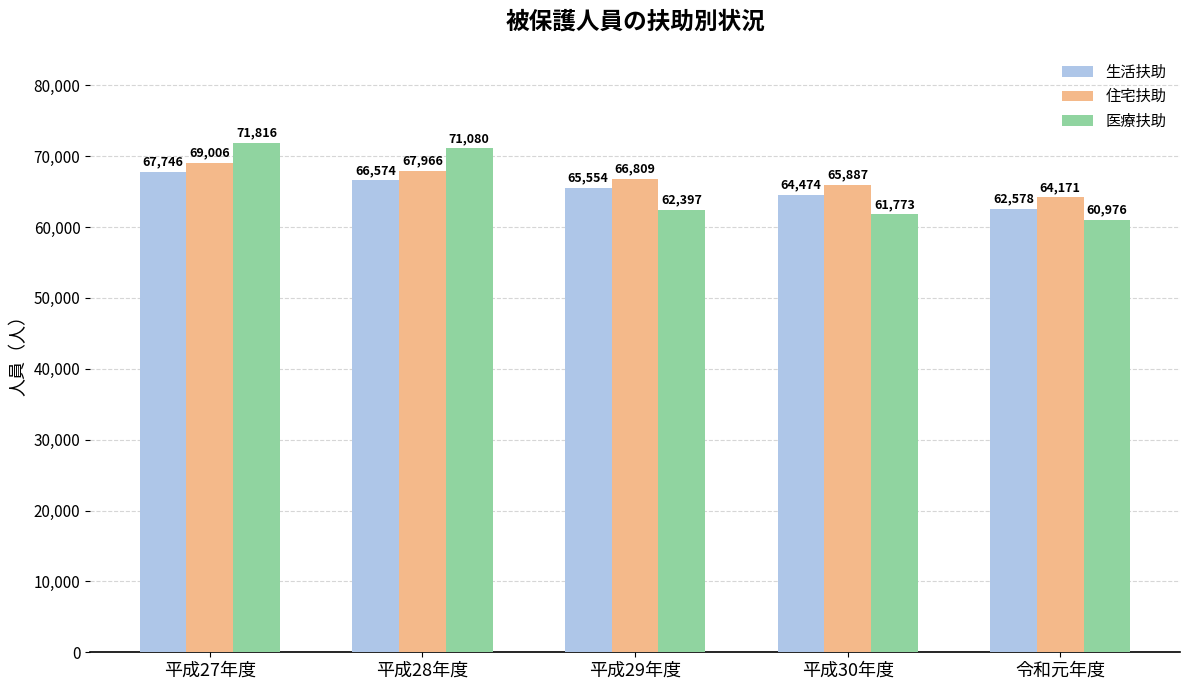

How many groups of bars are there?

5